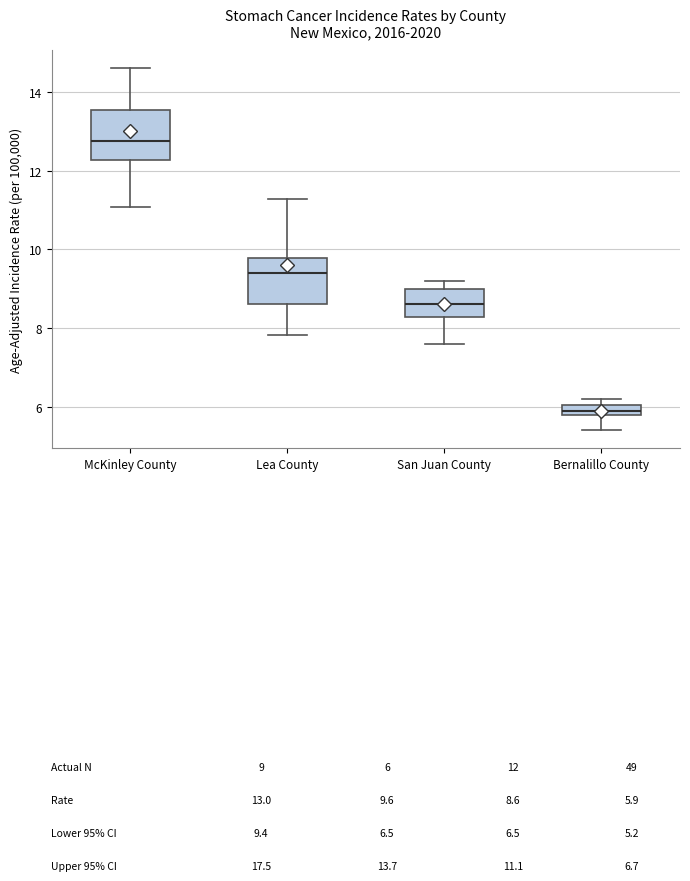

Where is the upper edge of the box for Lea County on the y-axis? The values are not printed on the chart, so give them approximately, as read against the axis.

9.8